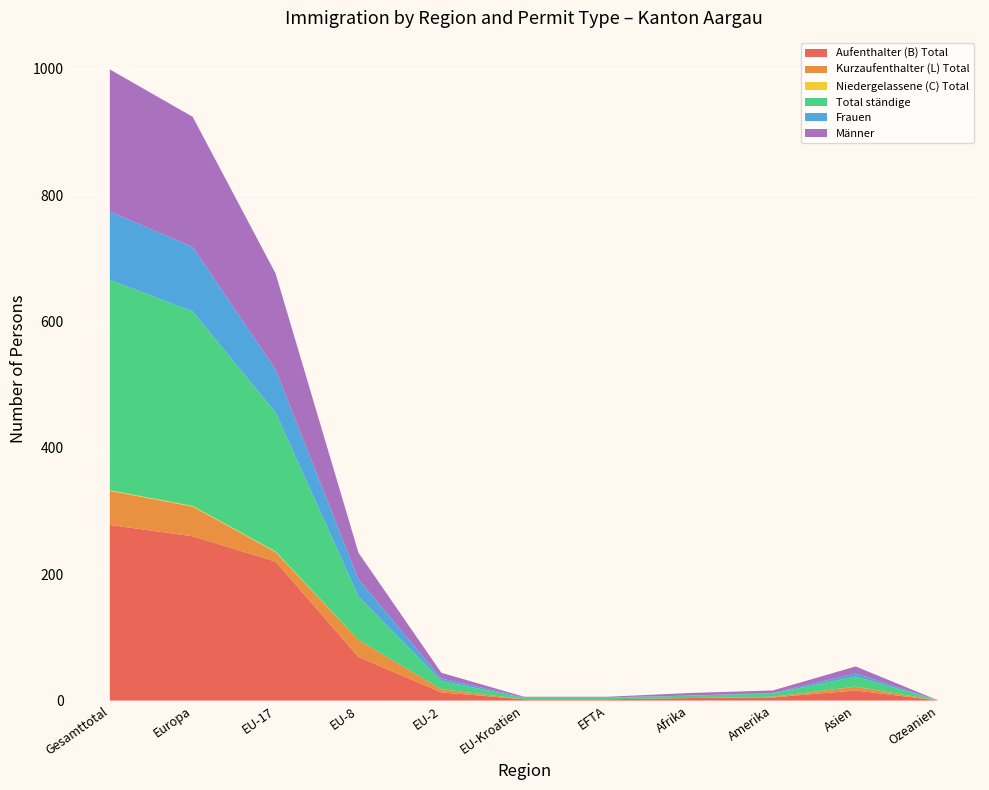

Reading left to right, list all the values displayed in this chart.

Aufenthalter (B) Total: Gesamttotal=278	Europa=260	EU-17=220	EU-8=69	EU-2=13	EU-Kroatien=2	EFTA=2	Afrika=4	Amerika=5	Asien=16	Ozeanien=0
Kurzaufenthalter (L) Total: Gesamttotal=54	Europa=47	EU-17=15	EU-8=27	EU-2=5	EU-Kroatien=0	EFTA=0	Afrika=0	Amerika=1	Asien=6	Ozeanien=0
Niedergelassene (C) Total: Gesamttotal=1	Europa=1	EU-17=1	EU-8=0	EU-2=0	EU-Kroatien=0	EFTA=0	Afrika=0	Amerika=0	Asien=0	Ozeanien=0
Total ständige: Gesamttotal=333	Europa=308	EU-17=220	EU-8=69	EU-2=13	EU-Kroatien=2	EFTA=2	Afrika=4	Amerika=5	Asien=16	Ozeanien=0
Frauen: Gesamttotal=108	Europa=102	EU-17=68	EU-8=27	EU-2=4	EU-Kroatien=1	EFTA=1	Afrika=0	Amerika=1	Asien=5	Ozeanien=0
Männer: Gesamttotal=225	Europa=206	EU-17=152	EU-8=42	EU-2=9	EU-Kroatien=1	EFTA=1	Afrika=4	Amerika=4	Asien=11	Ozeanien=0